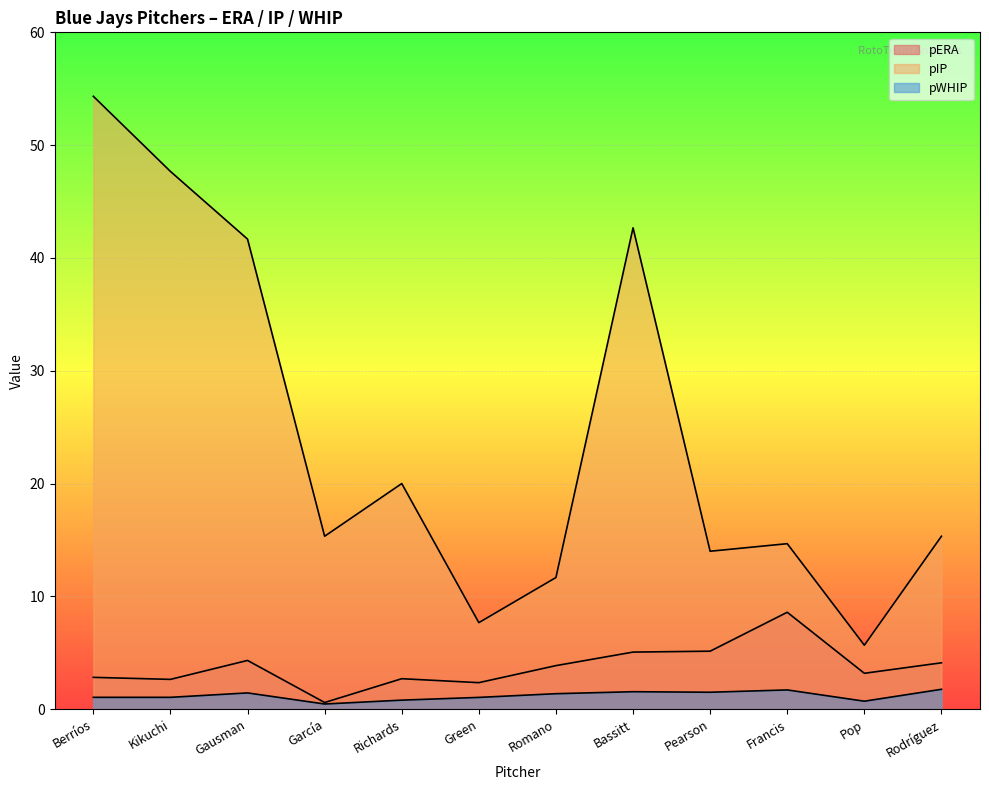

Which series has the largest total across all categories?

pIP